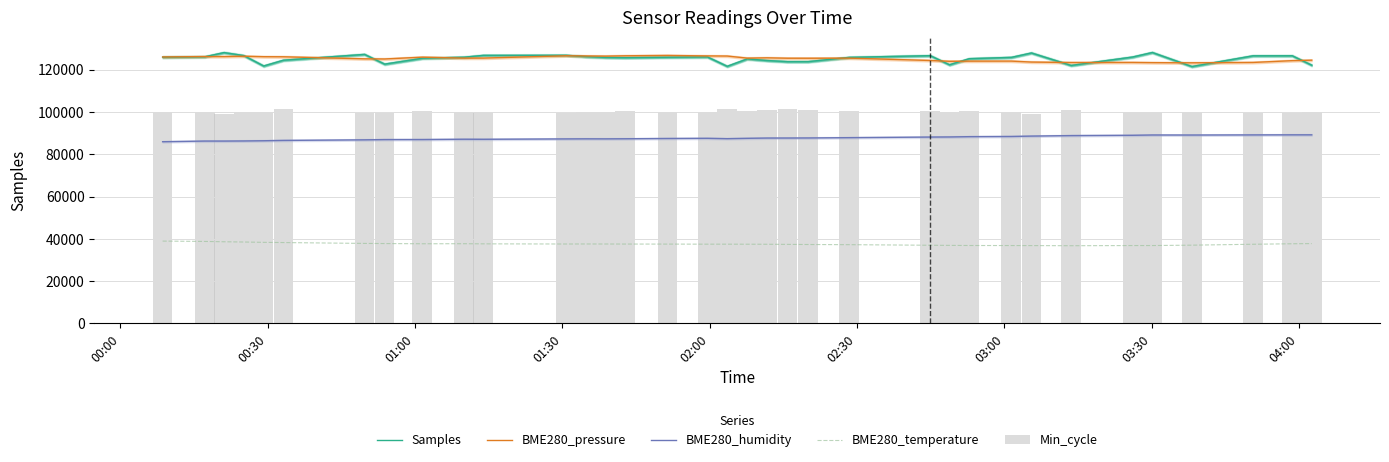

What is the average value of the Samples series?

125188.0